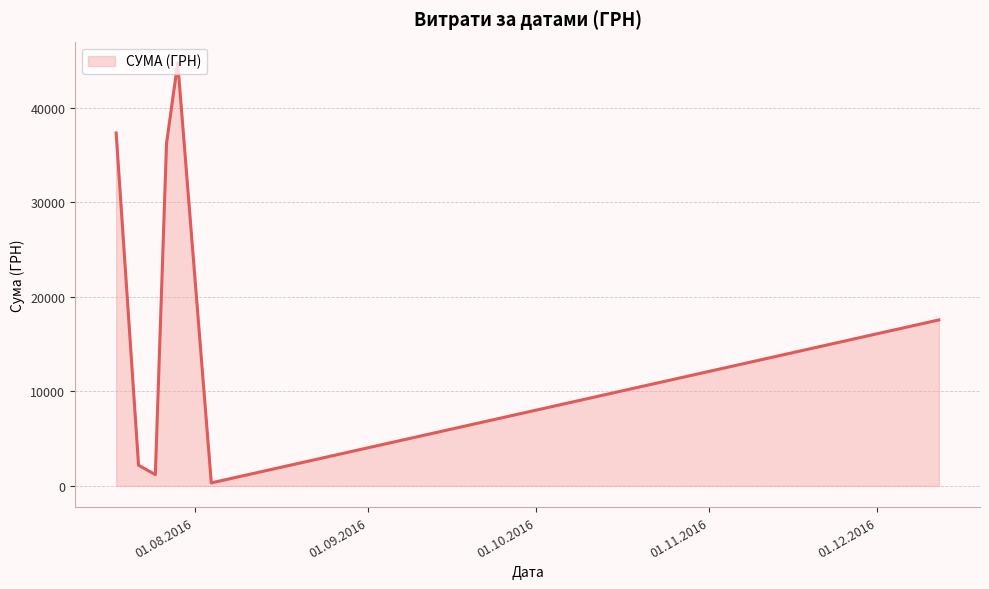

What is the greatest value displayed?

44730.5